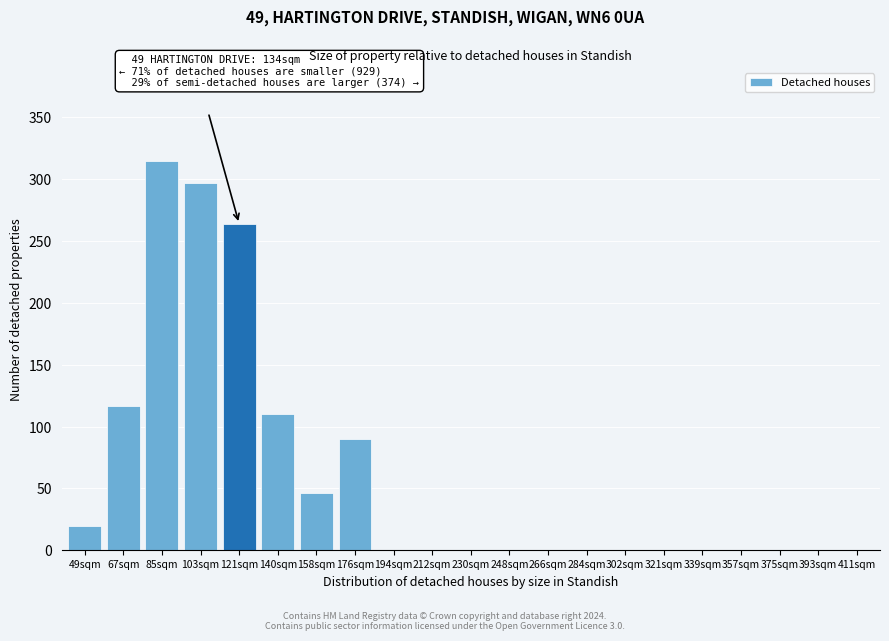

Reading right to left, extract all data points from this chart.

411sqm=0	393sqm=0	375sqm=0	357sqm=0	339sqm=0	321sqm=0	302sqm=0	284sqm=0	266sqm=0	248sqm=0	230sqm=0	212sqm=0	194sqm=0	176sqm=90	158sqm=46	140sqm=110	121sqm=264	103sqm=297	85sqm=315	67sqm=117	49sqm=20